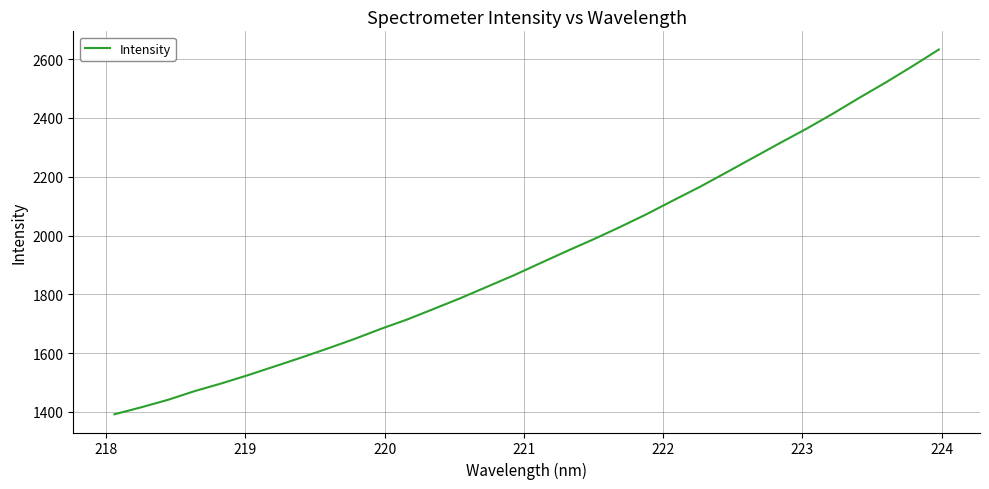

What is the maximum value shown in the chart?

2632.4